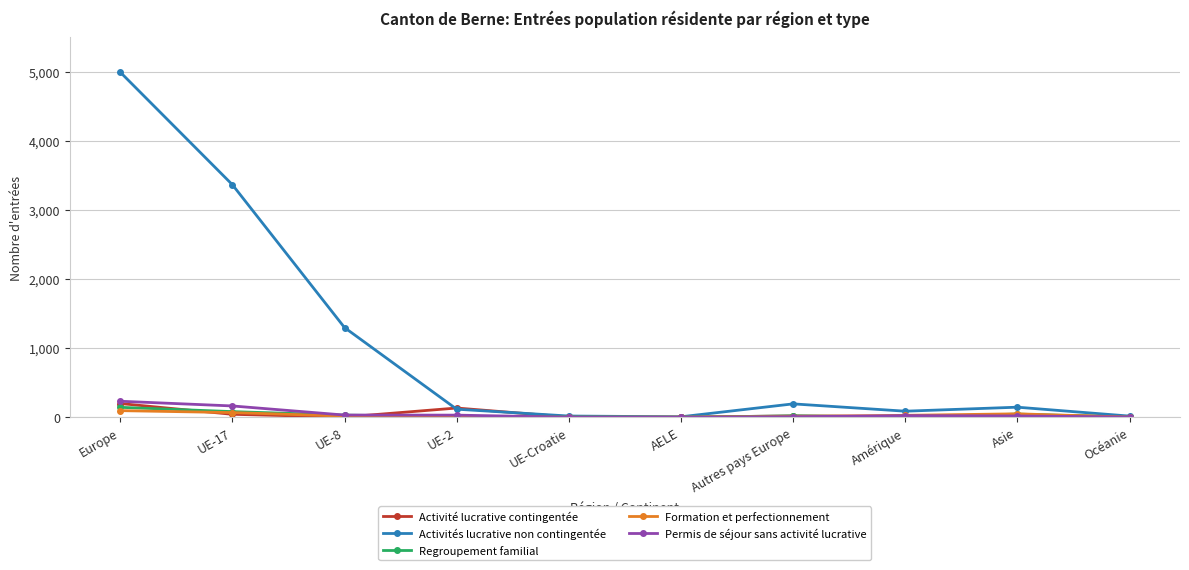

At which category is the sum across all series the highest?

Europe